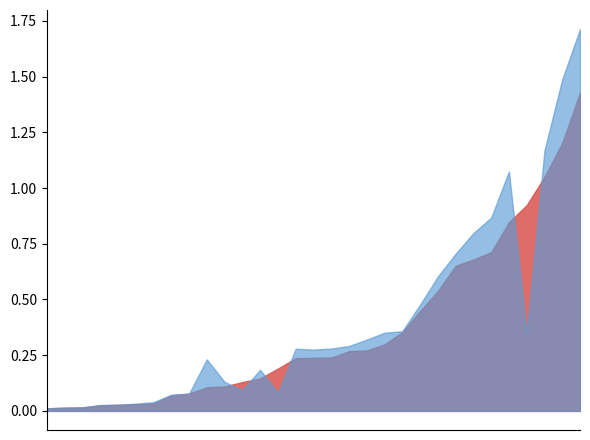

The value of TA0109 at 70941 is 129238. True or false?

False